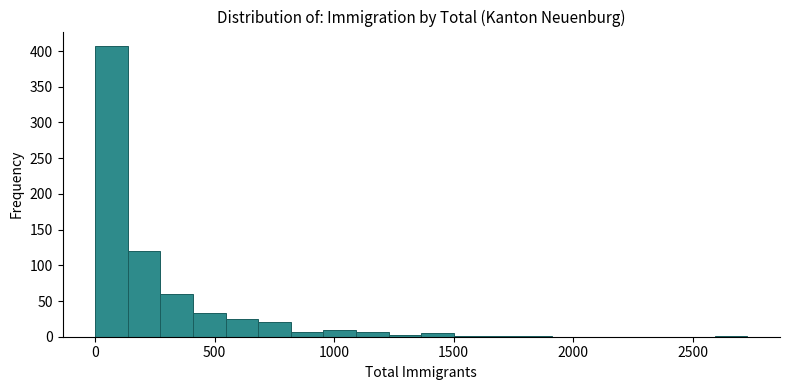

Around what value on the x-axis is the tallest bar? Give the approximate position of its centre, as read against the axis.

50